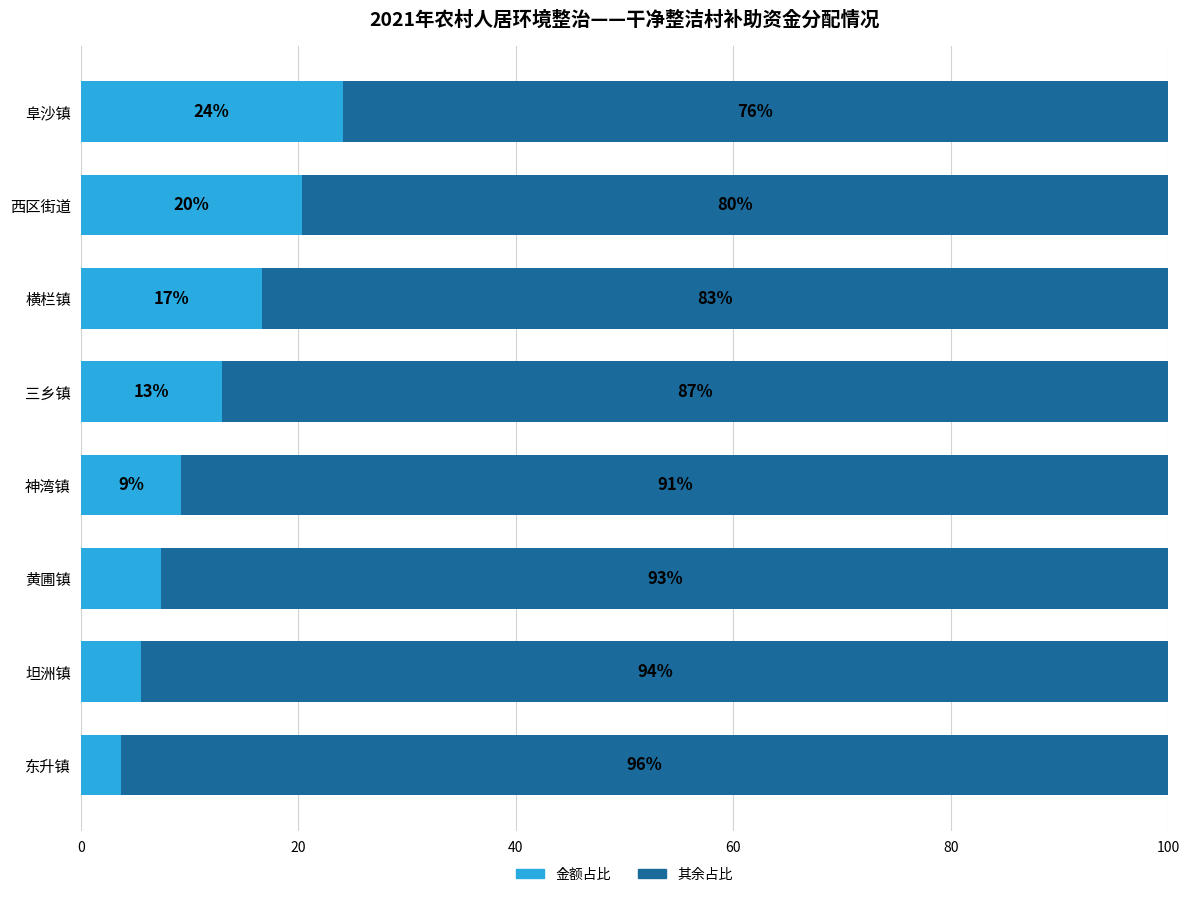

List the labels in order of 金额占比 value, largest first.

阜沙镇, 西区街道, 横栏镇, 三乡镇, 神湾镇, 黄圃镇, 坦洲镇, 东升镇